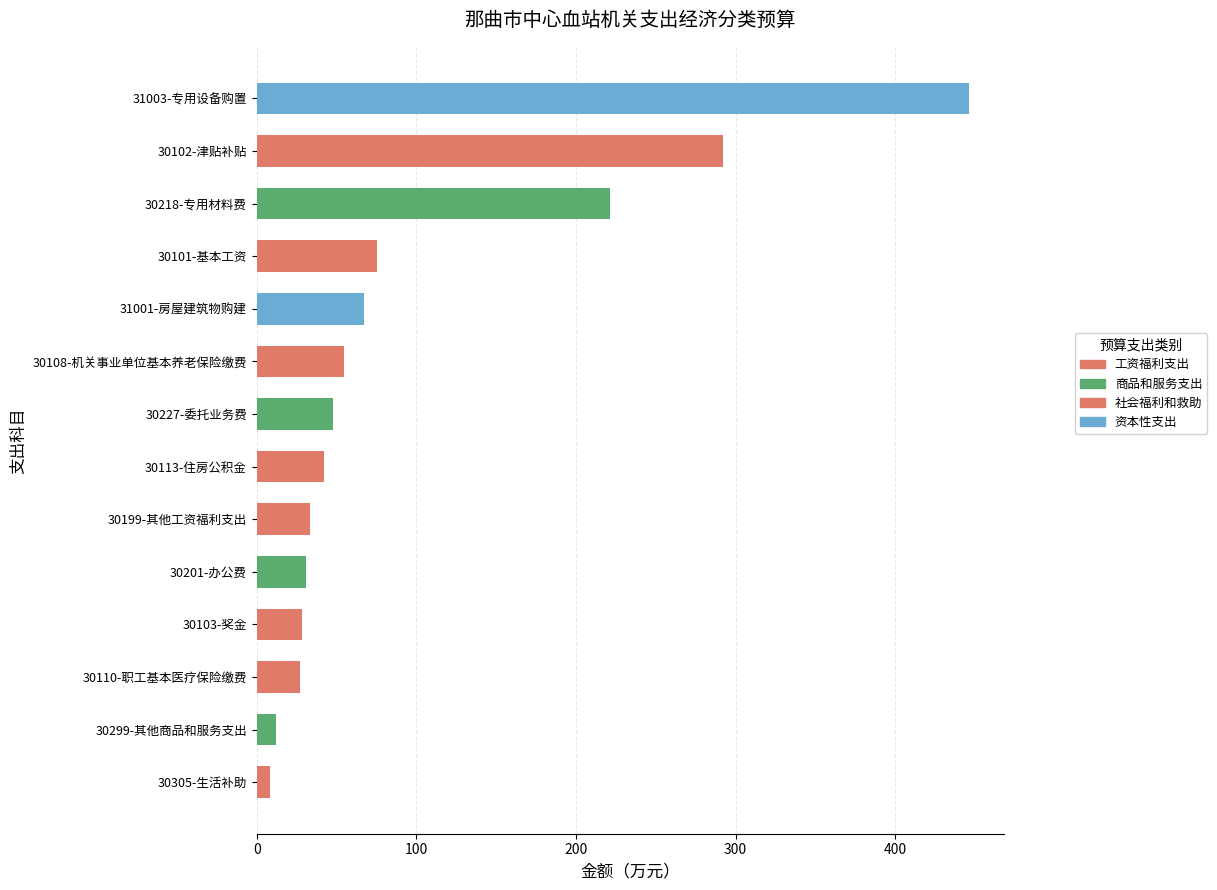

The chart shows a value of 221.2 at 30218-专用材料费. True or false?

True